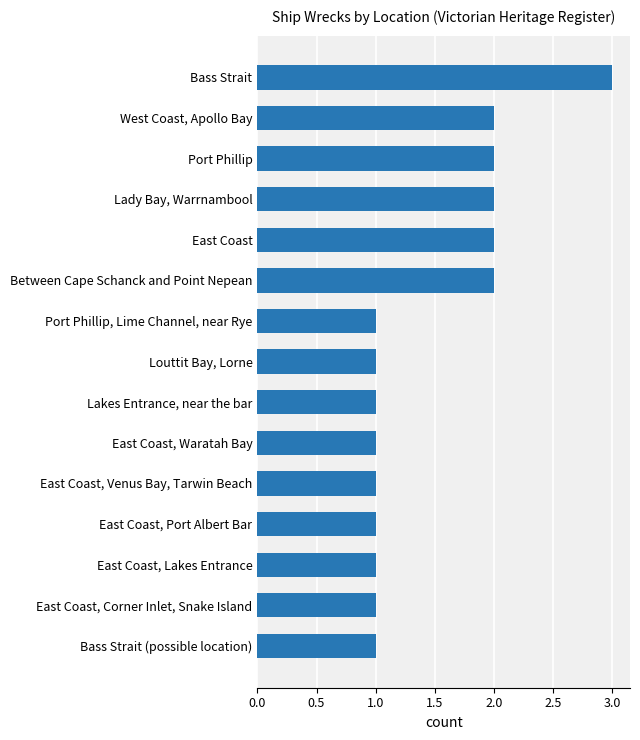

What is the label of the 3rd bar from the top?

Port Phillip